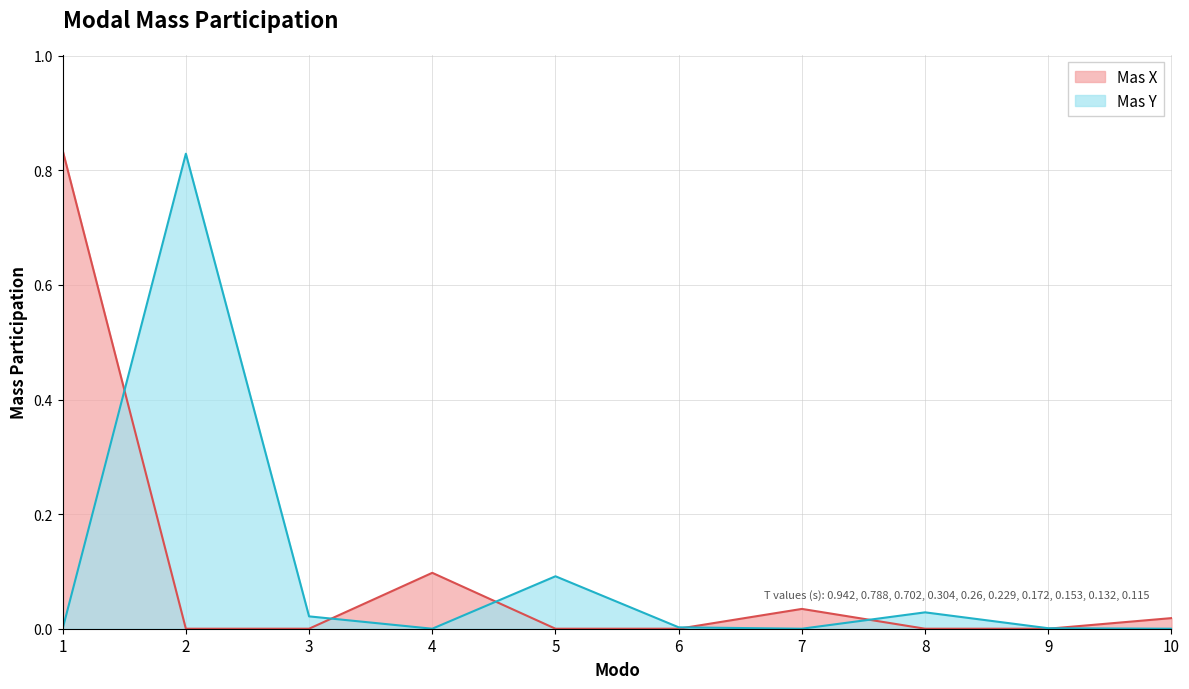

Where is Mas X nearest to the value 0?

2